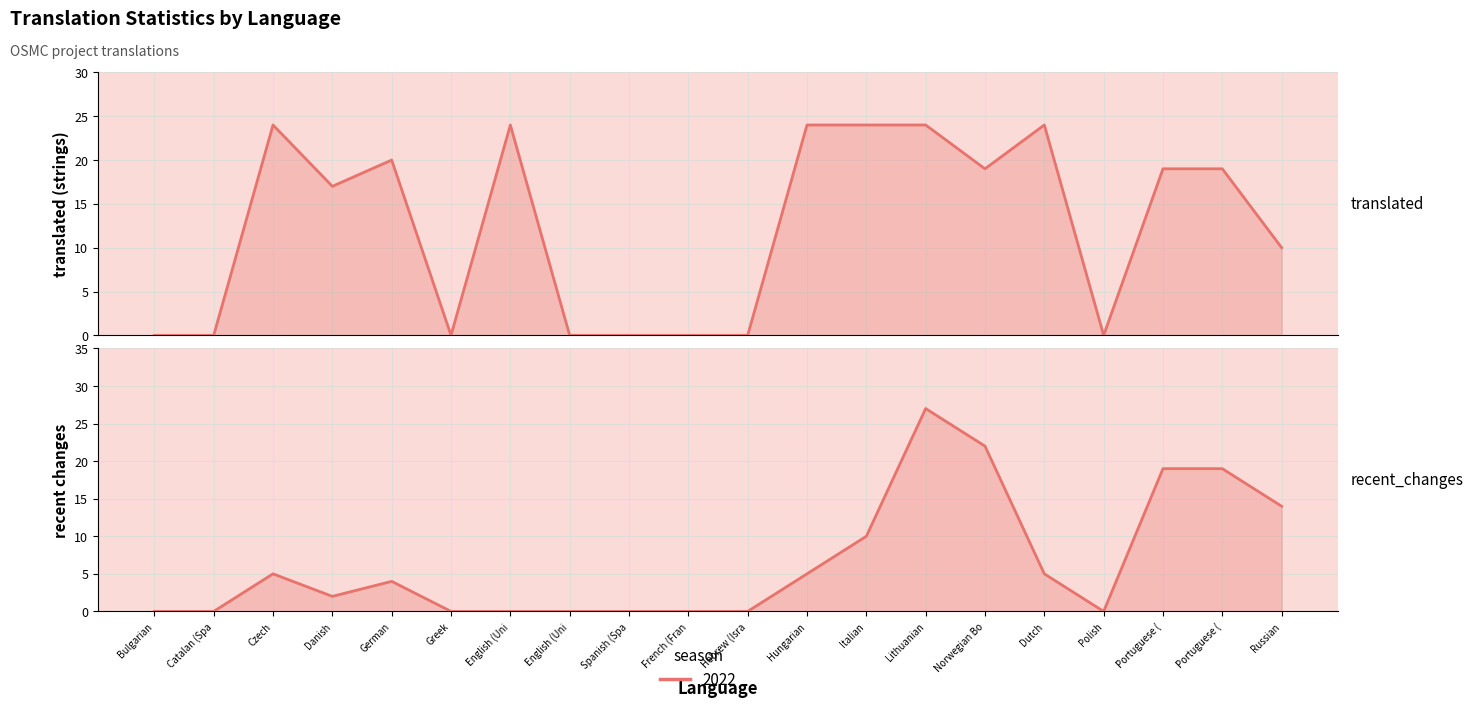

Reading left to right, what are all the values shown in this chart?

translated: 0	0	24	17	20	0	24	0	0	0	0	24	24	24	19	24	0	19	19	10
recent_changes: 0	0	5	2	4	0	0	0	0	0	0	5	10	27	22	5	0	19	19	14